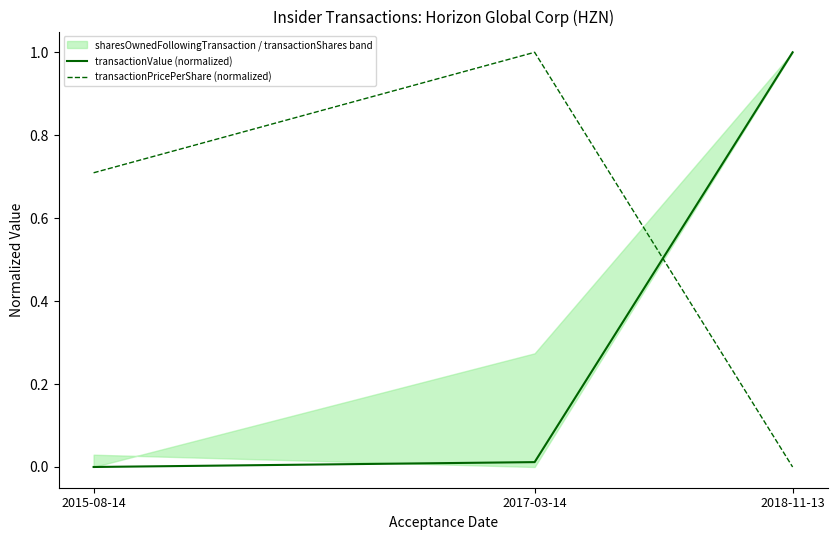

What is the average value of the transactionValue (normalized) series?

0.3